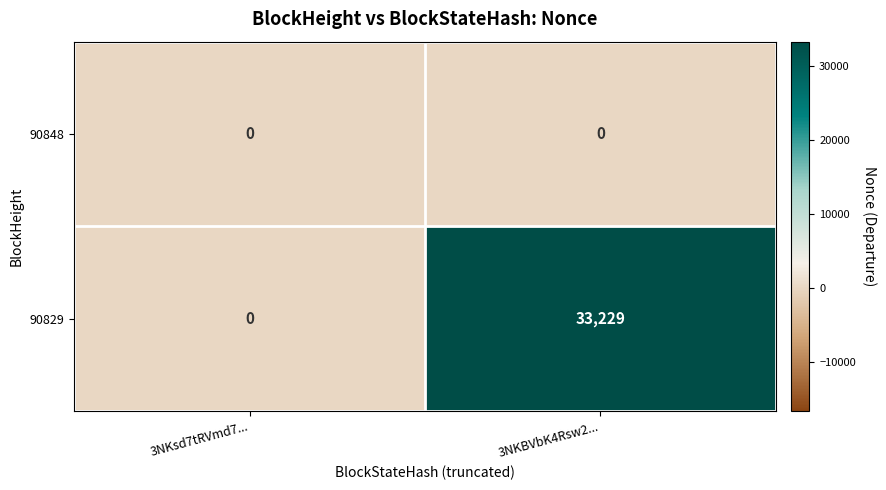

What is the total value across all series at 3NKBVbK4Rsw2...?

33229